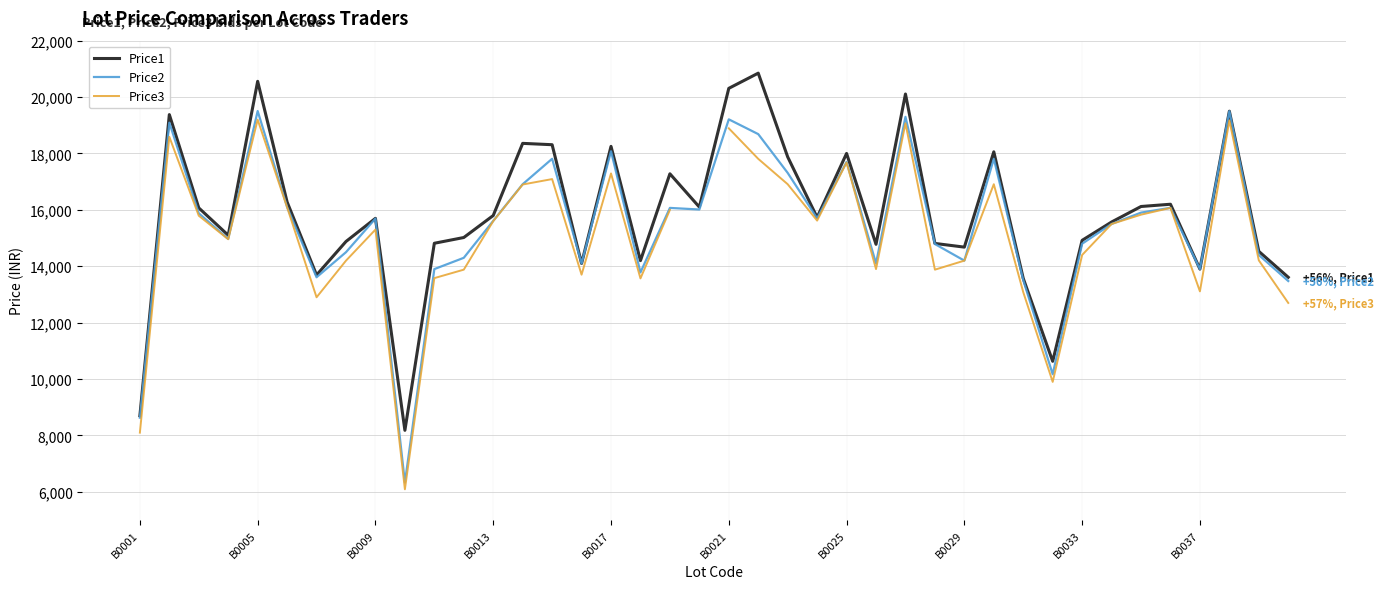

Is the value of Price2 at 21 greater than the value of Price3 at 34?

Yes